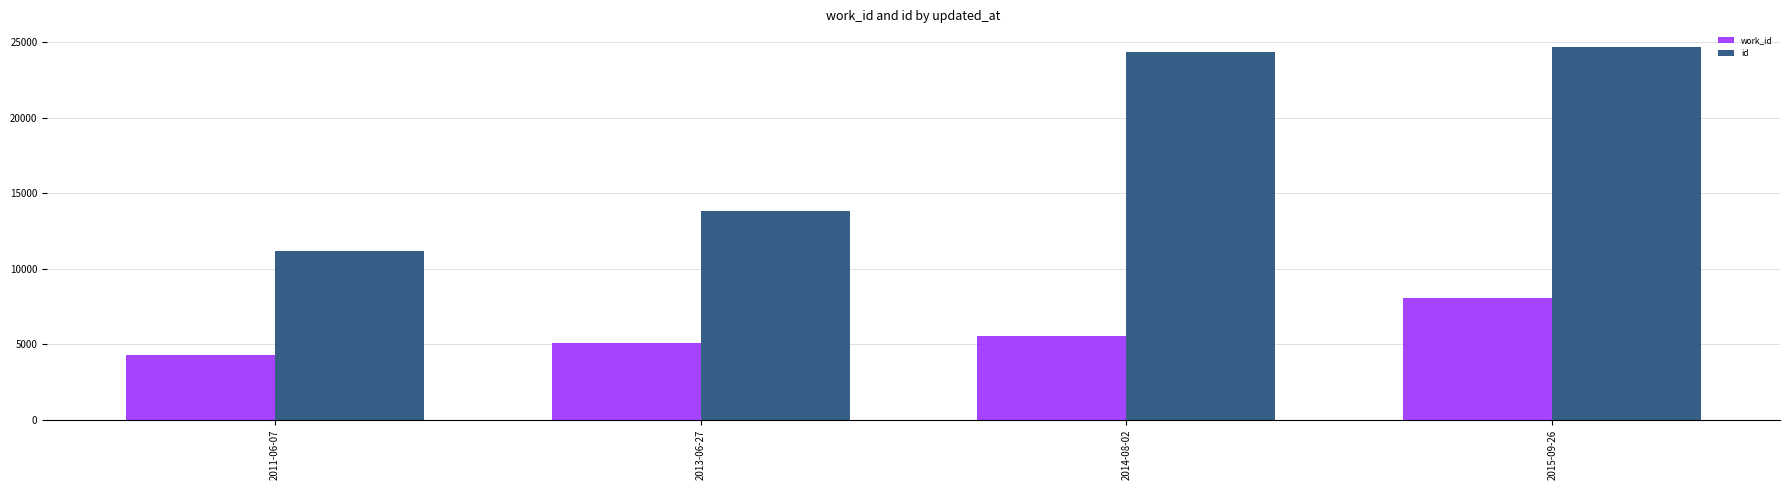

Which category has the lowest value in the id series?

2011-06-07